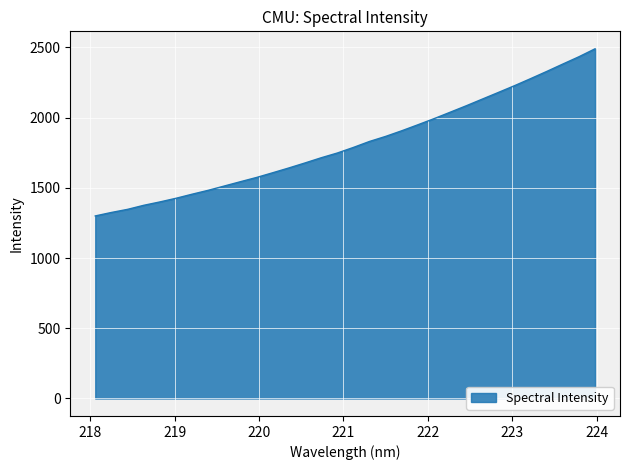

What is the difference between the maximum and second lowest values?

1164.8